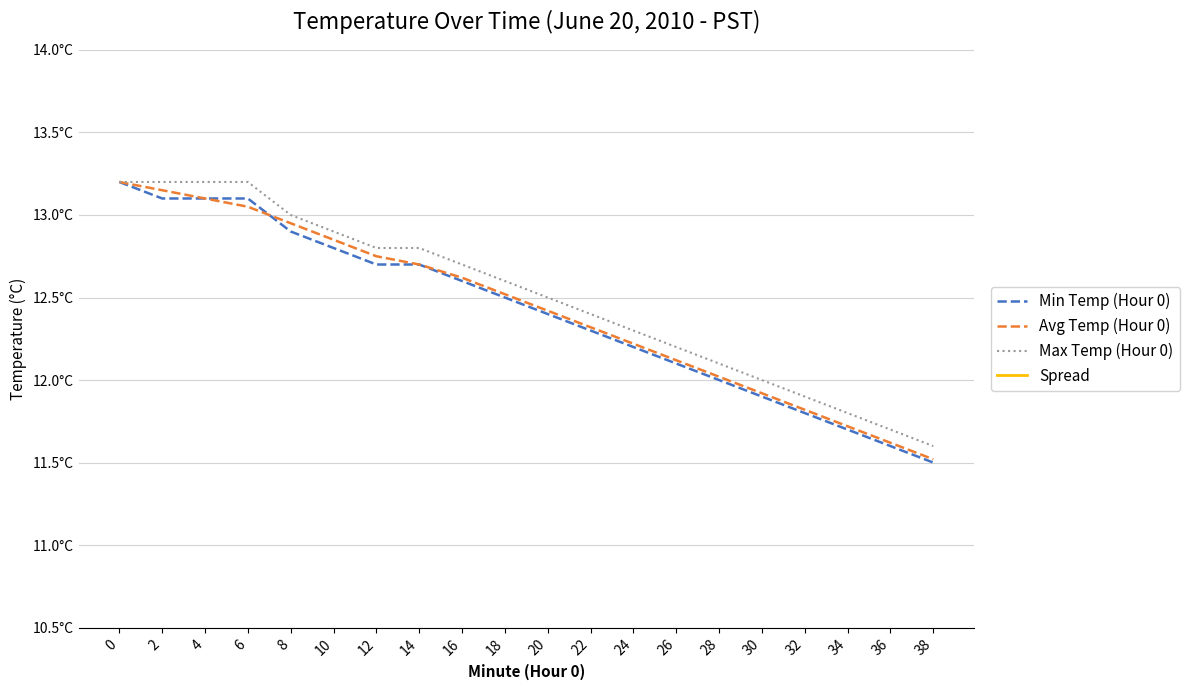

What is the sum of all Min Temp (Hour 0) values?

248.2